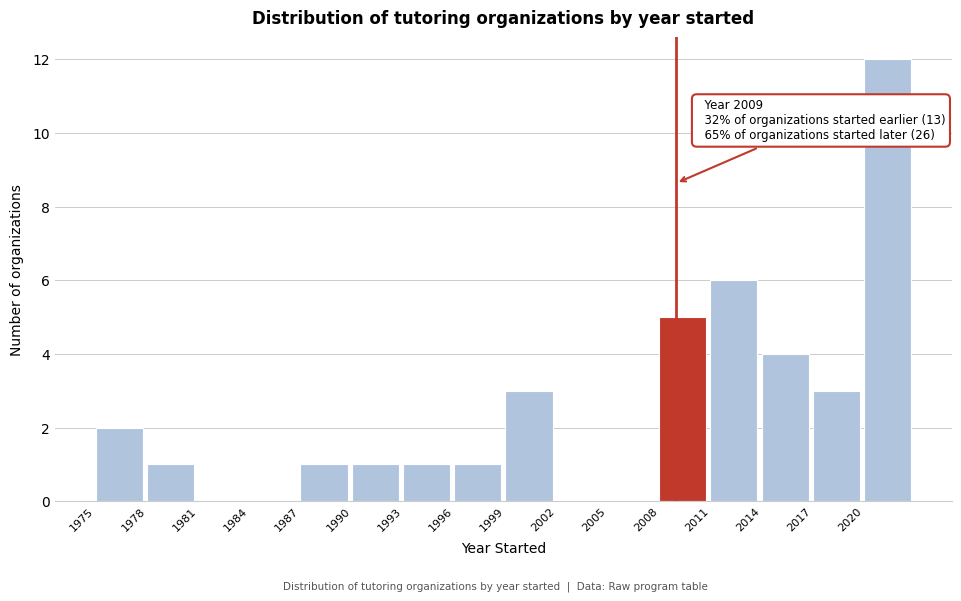

Over which range of the x-axis is the bar tallest?

2020 to 2023